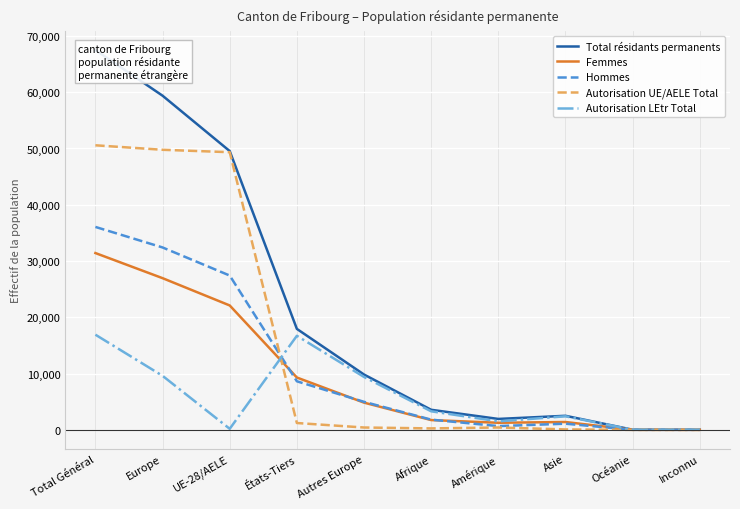

True or false: Autorisation UE/AELE Total and Femmes cross at least once.

True